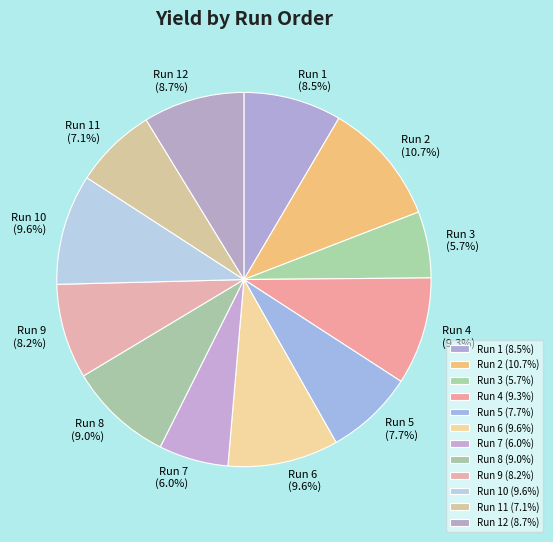

What percentage do Run 8 and Run 5 together represent?

16.7%